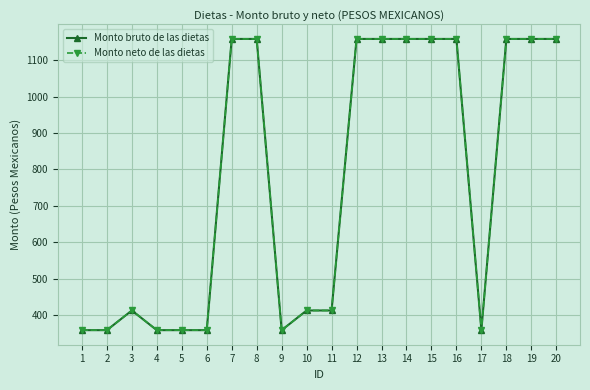

Does the chart have visible grid lines?

Yes